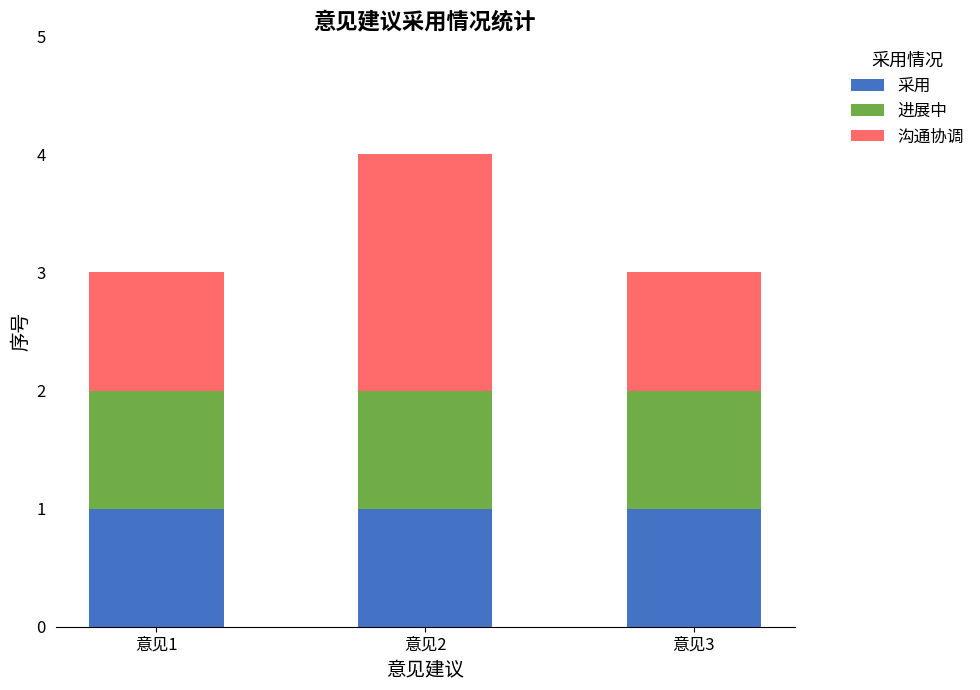

What is the total value across all series at 意见3?

3